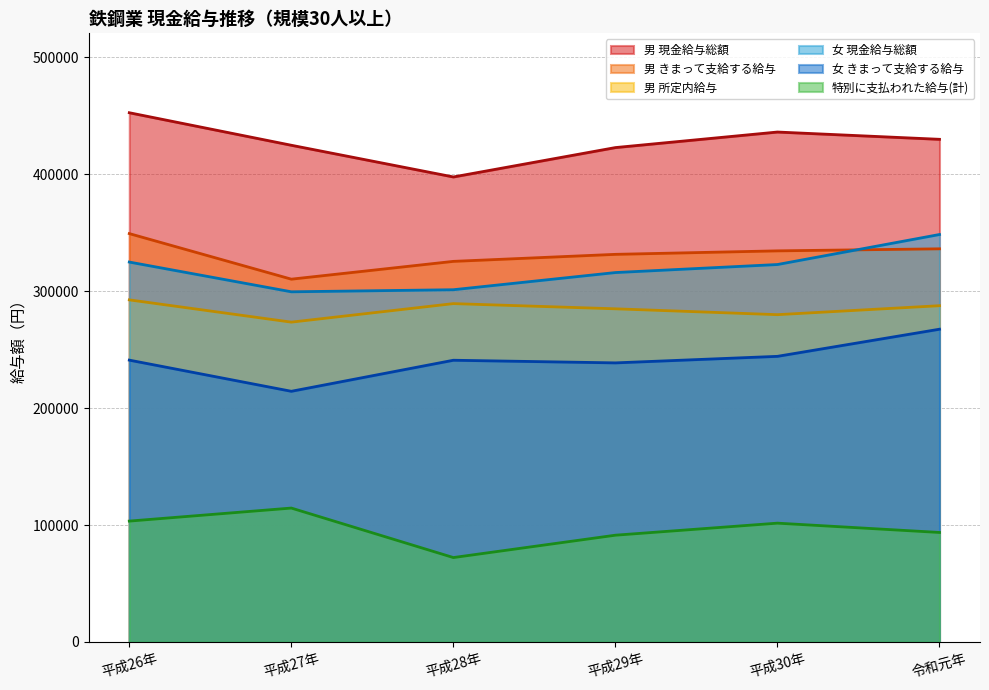

At which category is the sum across all series the highest?

平成26年